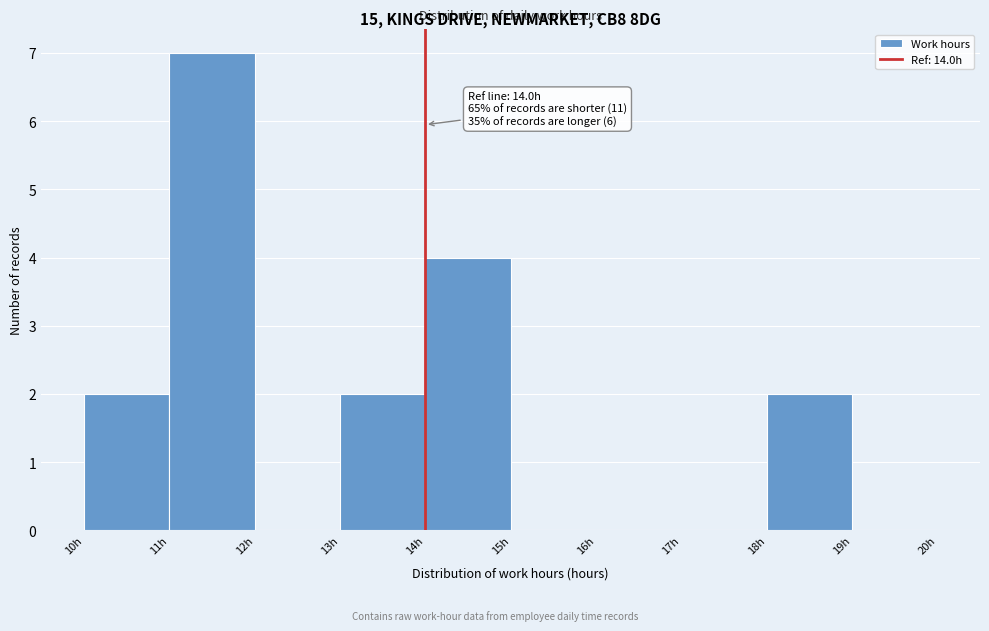

Over which range of the x-axis is the bar tallest?

11 to 12